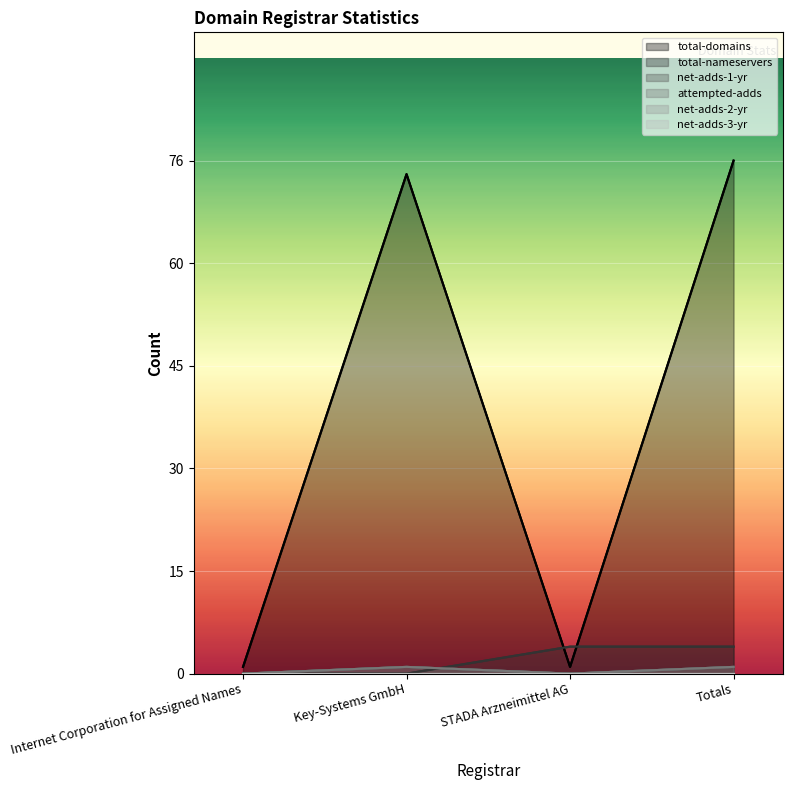

At which category does total-domains reach its first local valley?

STADA Arzneimittel AG